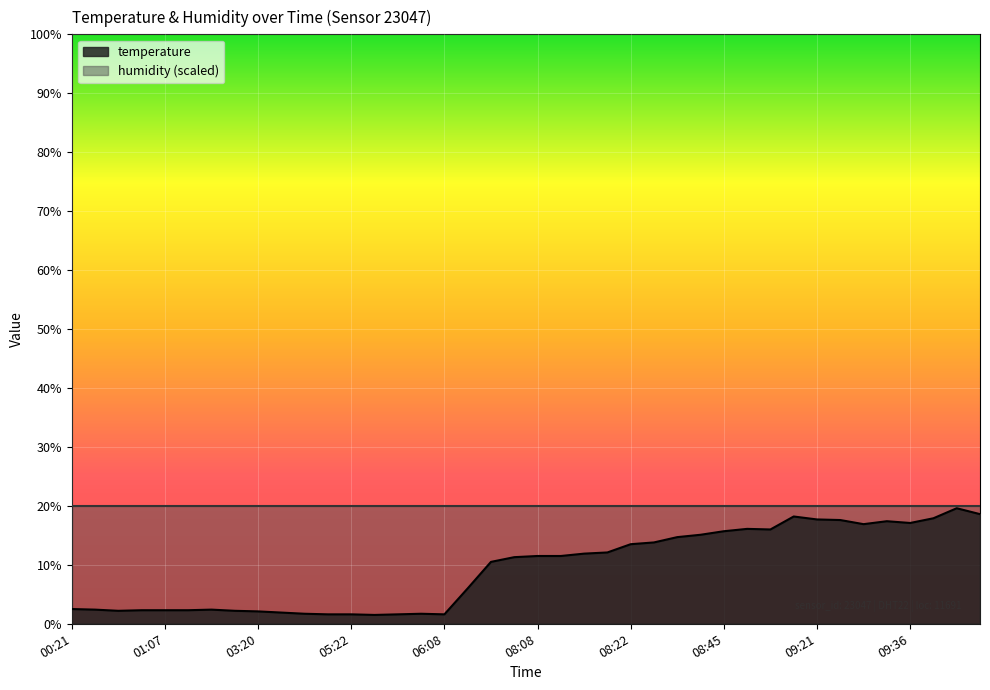

Is it true that the value at 02:43 is 0.8?

False